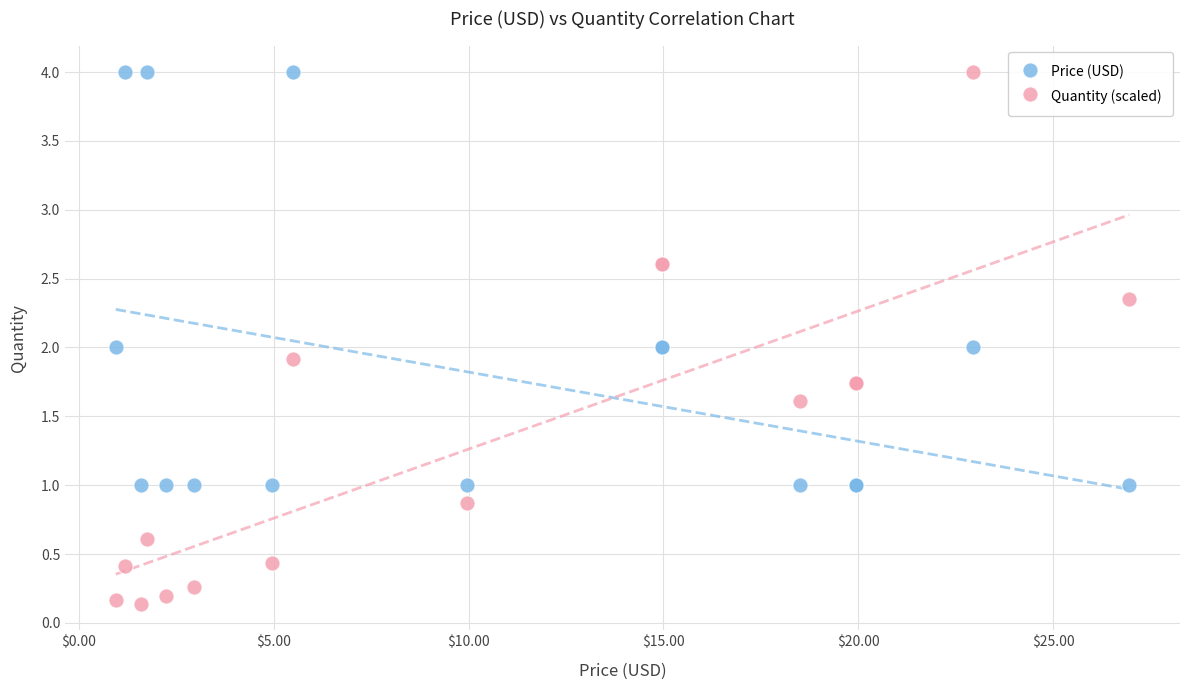

Which series has the largest Y range (max minus min)?

Quantity (scaled)